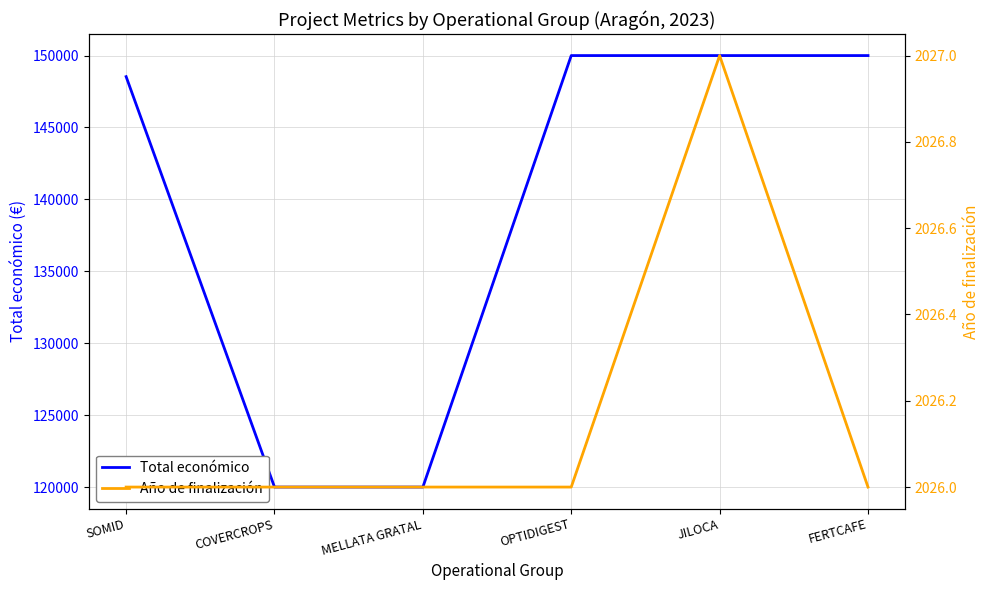

Reading left to right, transcribe all the data shown in this chart.

Total económico: SOMID=148534	COVERCROPS=120000	MELLATA GRATAL=120000	OPTIDIGEST=150000	JILOCA=150000	FERTCAFE=150000
Año de finalización: SOMID=2026	COVERCROPS=2026	MELLATA GRATAL=2026	OPTIDIGEST=2026	JILOCA=2027	FERTCAFE=2026